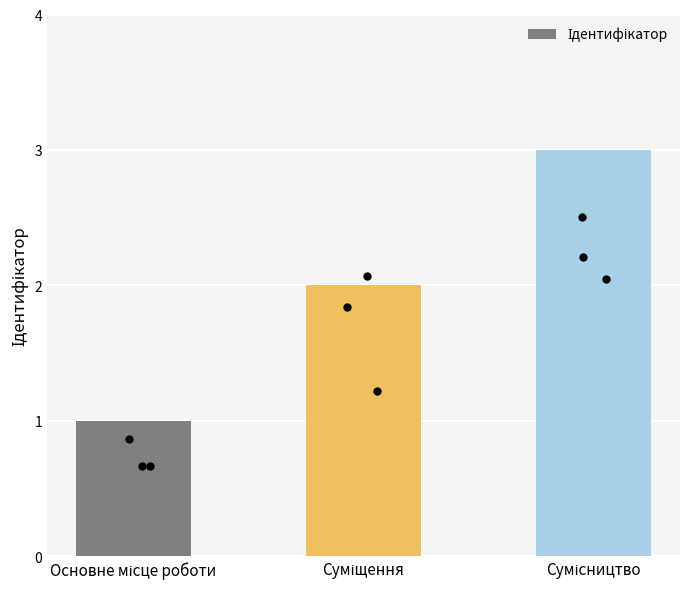

What is the change in value from Основне місце роботи to Суміщення?

+1